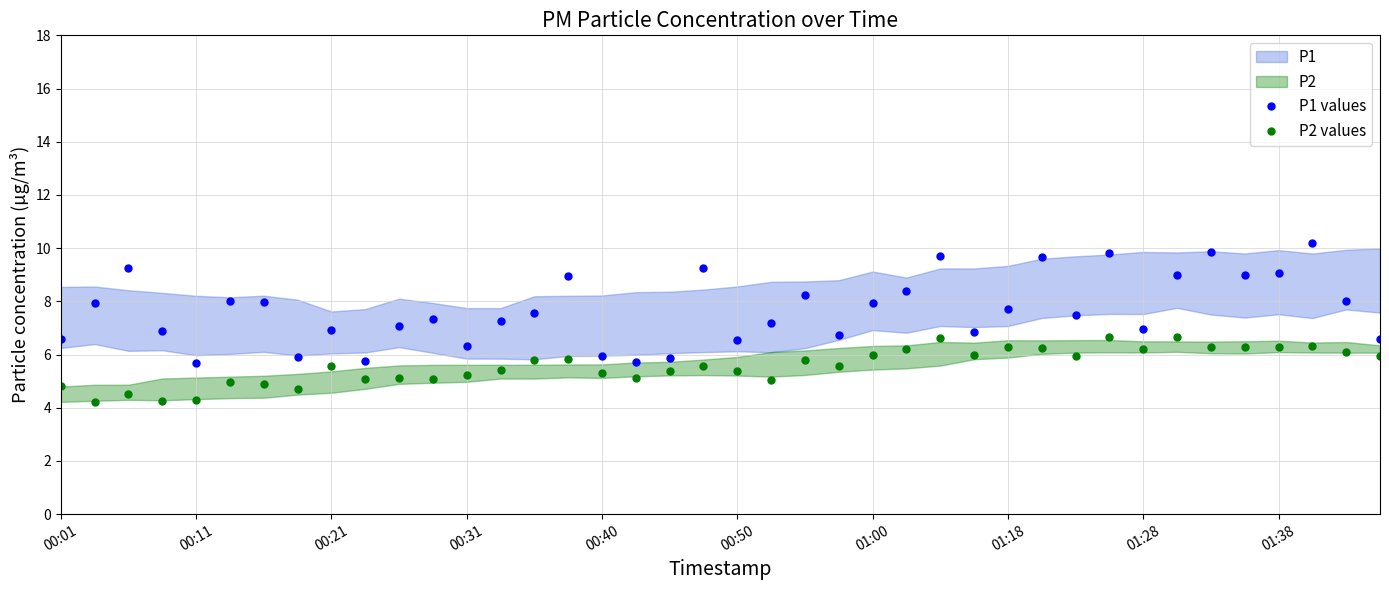

True or false: P2 values has more than 2 interior local peaks.

True